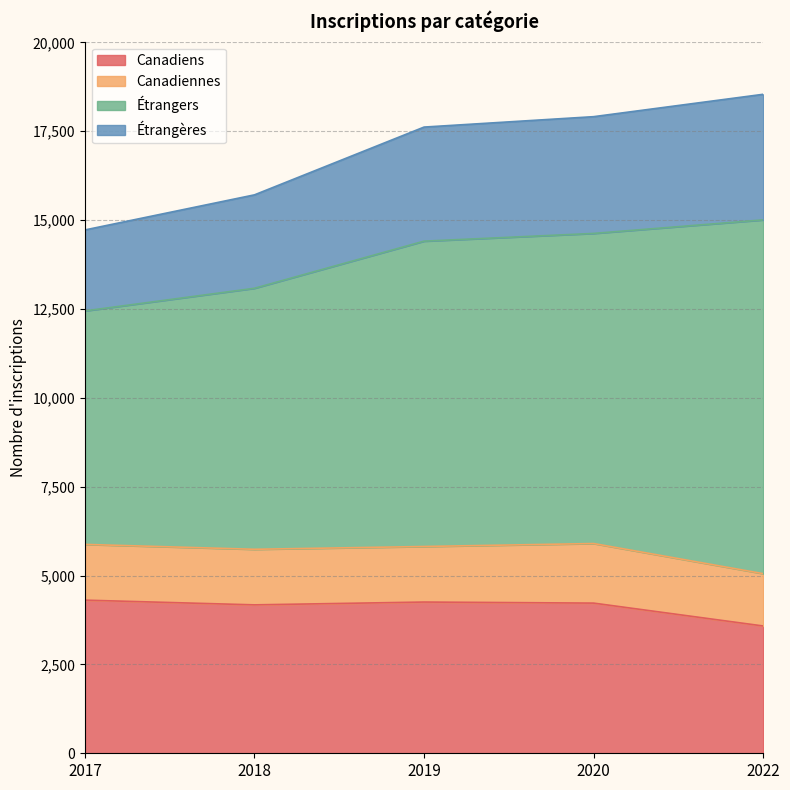

What is the total value across all series at 2019?

17615.8